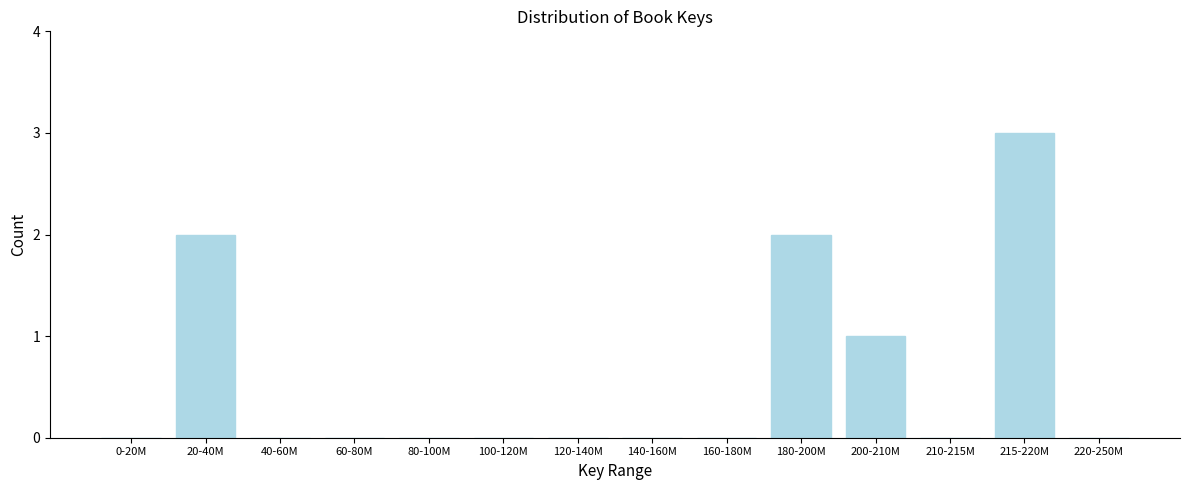

Reading left to right, what are all the values shown in this chart?

0-20M=0	20-40M=2	40-60M=0	60-80M=0	80-100M=0	100-120M=0	120-140M=0	140-160M=0	160-180M=0	180-200M=2	200-210M=1	210-215M=0	215-220M=3	220-250M=0